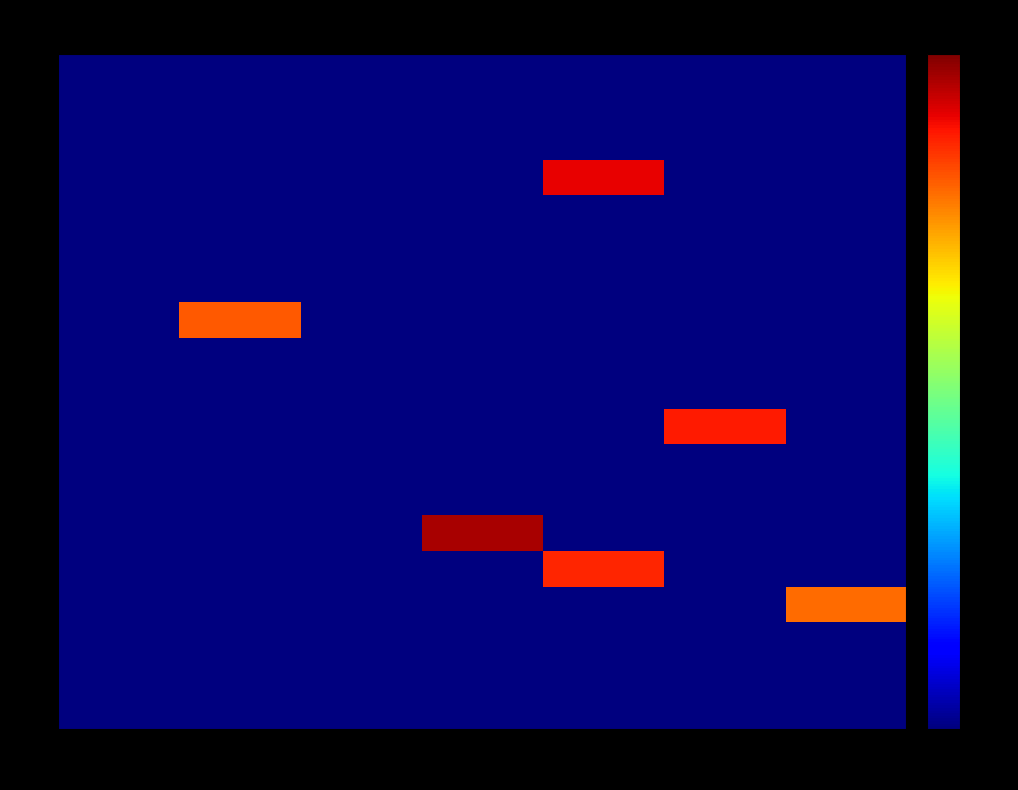

Between Sun and Sat, which series saw the biggest shift?

23